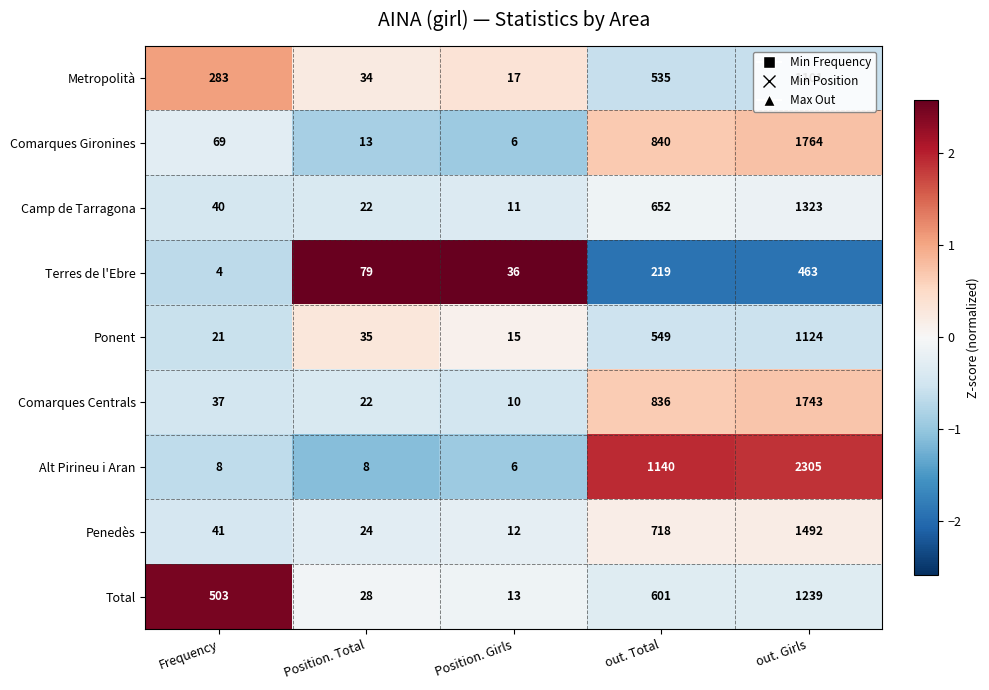

Is the value of Metropolità at Position. Total greater than the value of Camp de Tarragona at Position. Total?

Yes